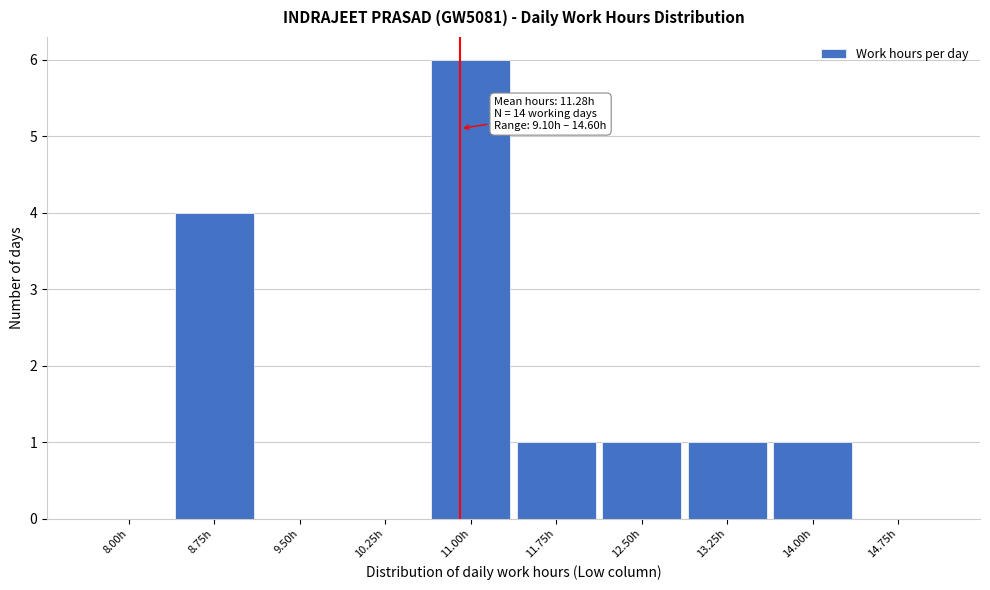

What is the sum of the values at 11.00h and 12.50h?

7